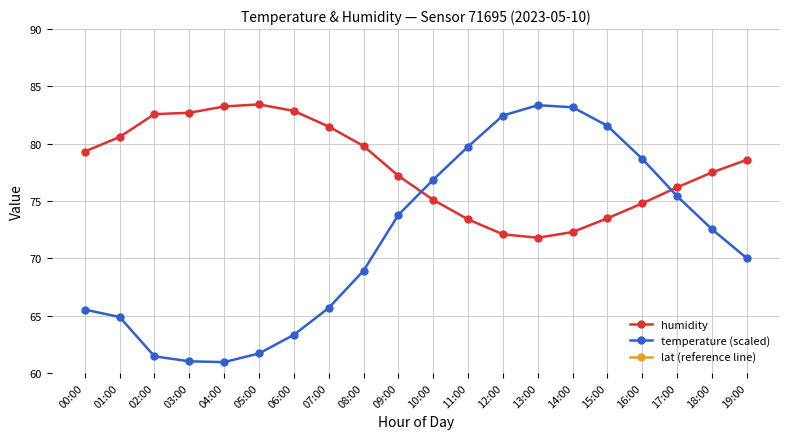

What value does the lat (reference line) series have at 13:00?

54.0